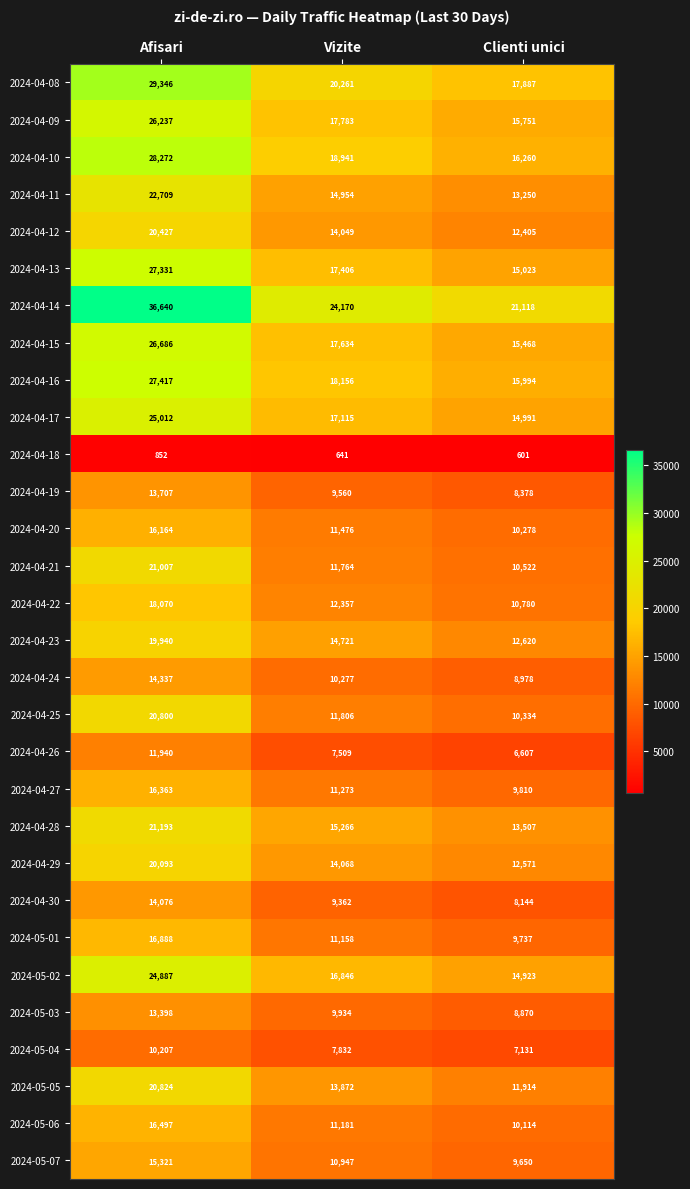

The value of 2024-05-06 at Vizite is 5481. True or false?

False